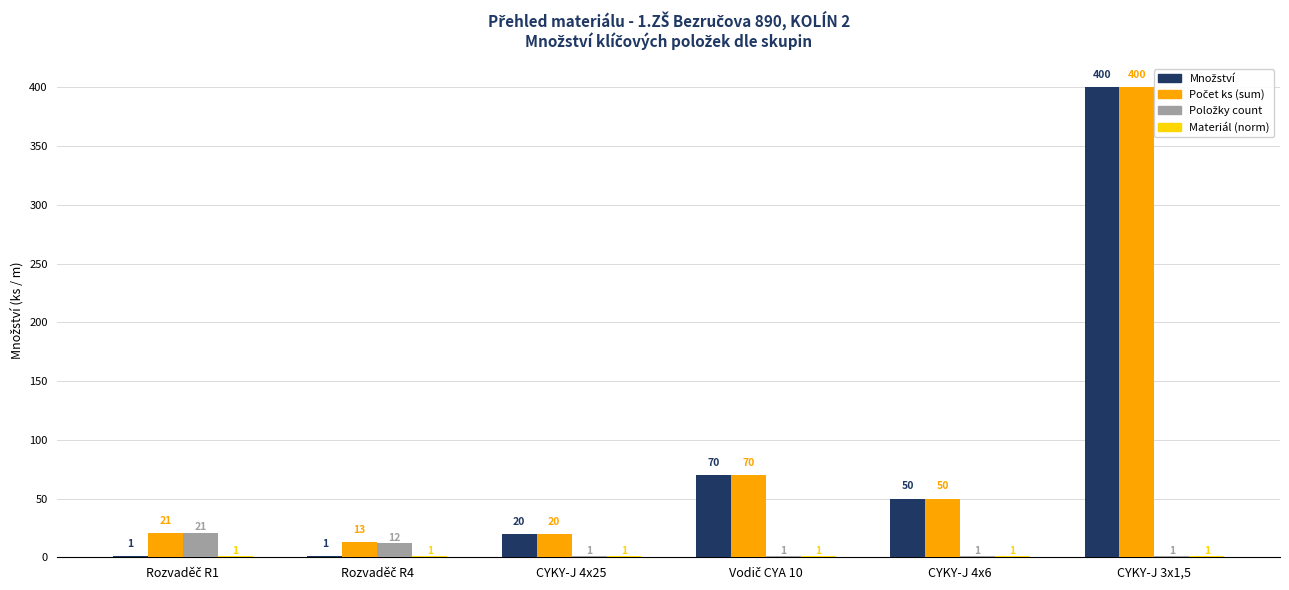

At which category is the sum across all series the highest?

CYKY-J 3x1,5